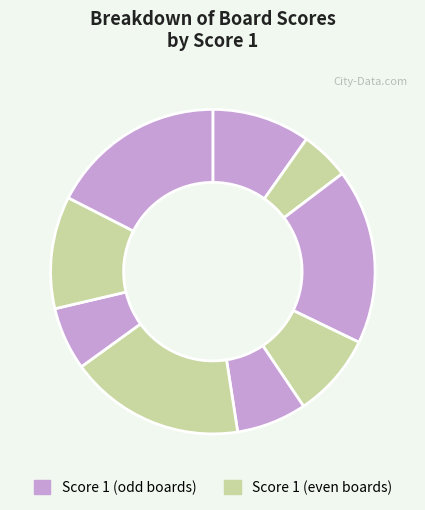

How many slices are in this pie chart?

9